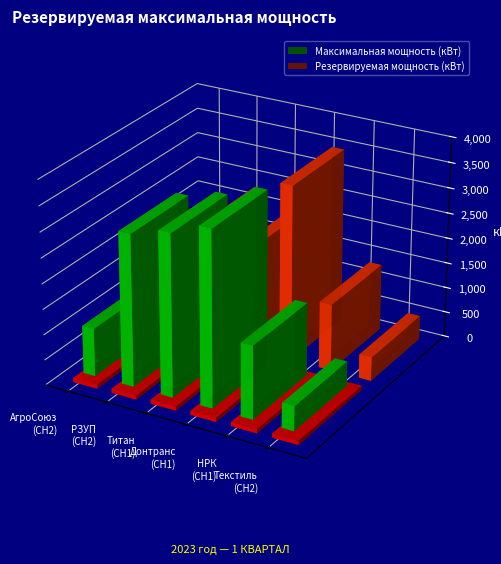

Count the number of categories in the chart.

6